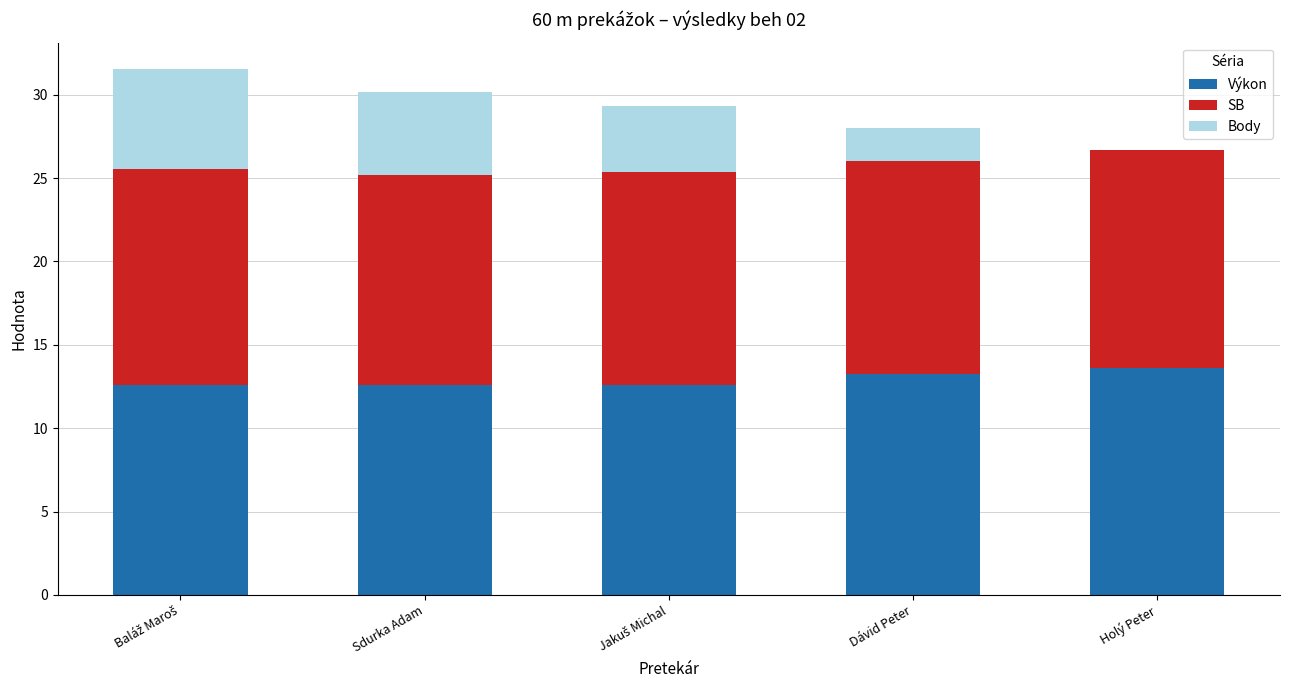

The Výkon series shows 13.6 at Holý Peter. True or false?

True